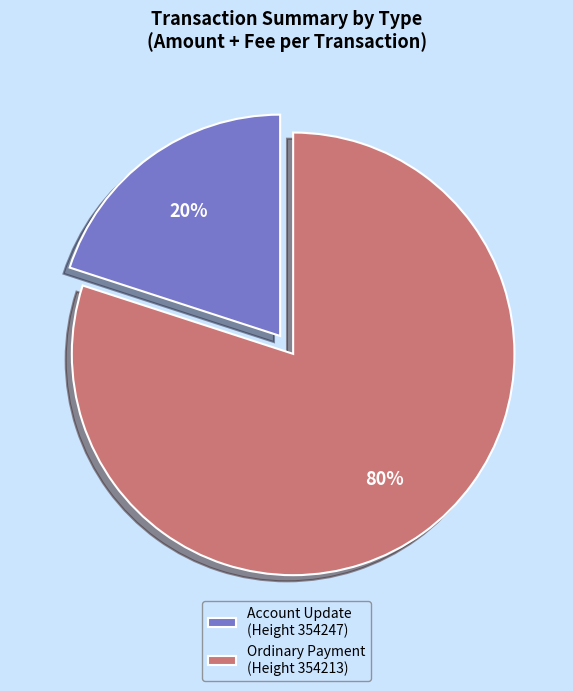

Is there a majority slice in this chart?

Yes